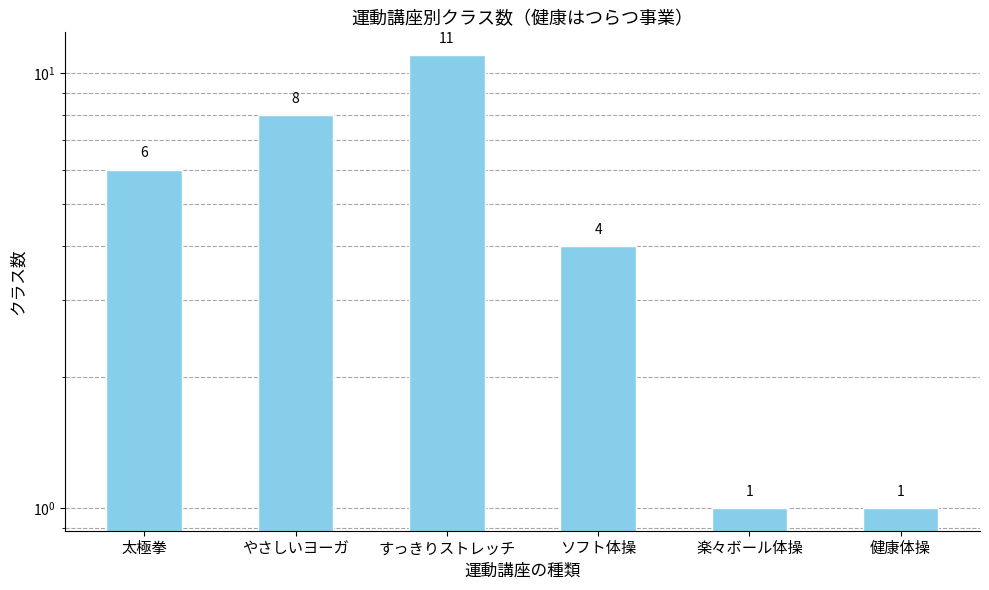

Reading right to left, list all the values displayed in this chart.

健康体操=1	楽々ボール体操=1	ソフト体操=4	すっきりストレッチ=11	やさしいヨーガ=8	太極拳=6